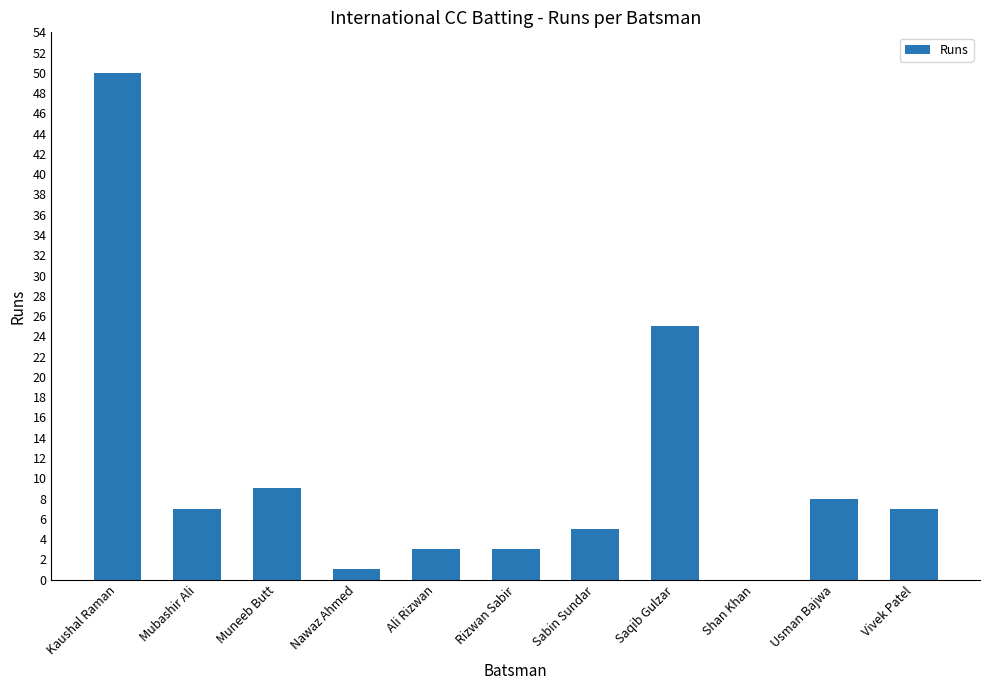

How many data points does each series have?

11